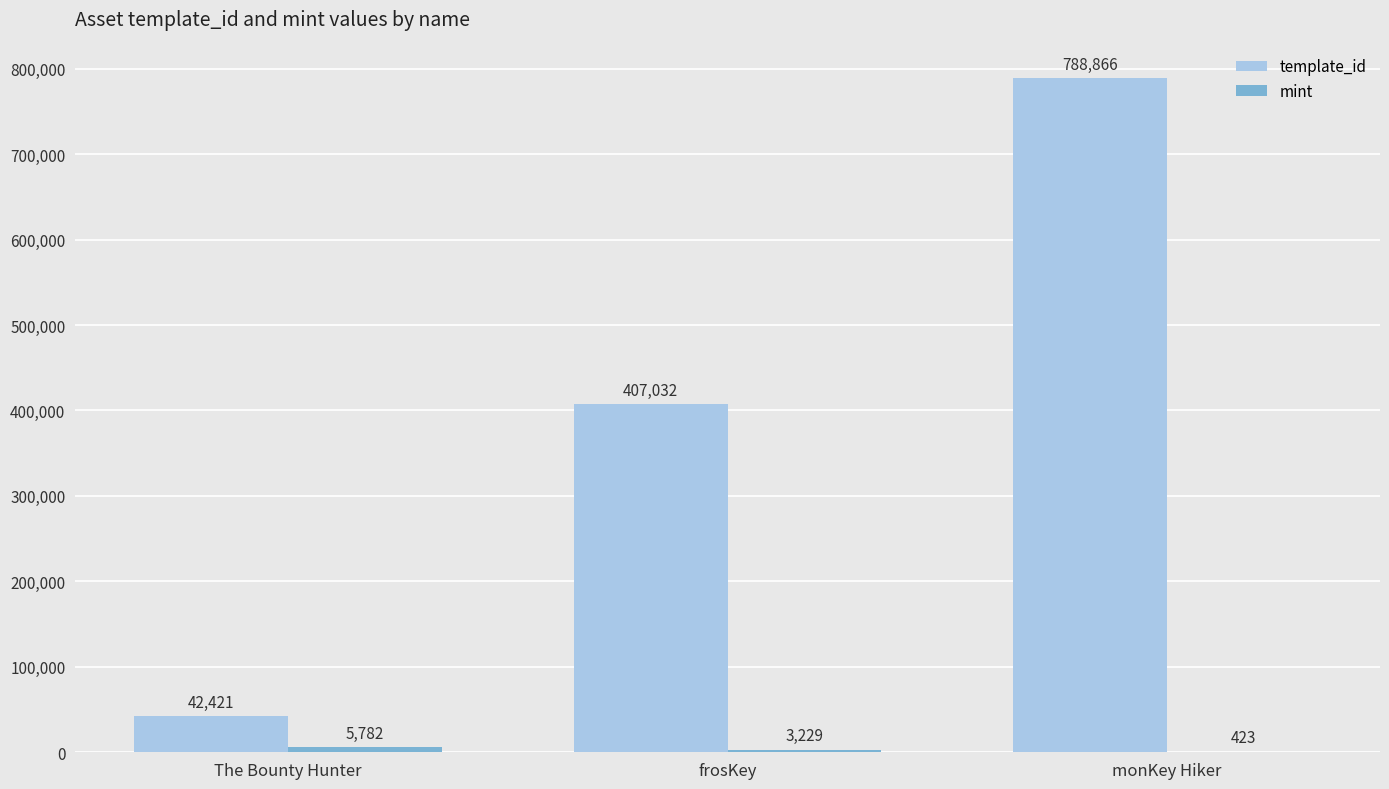

What is the total value across all series at monKey Hiker?

789289